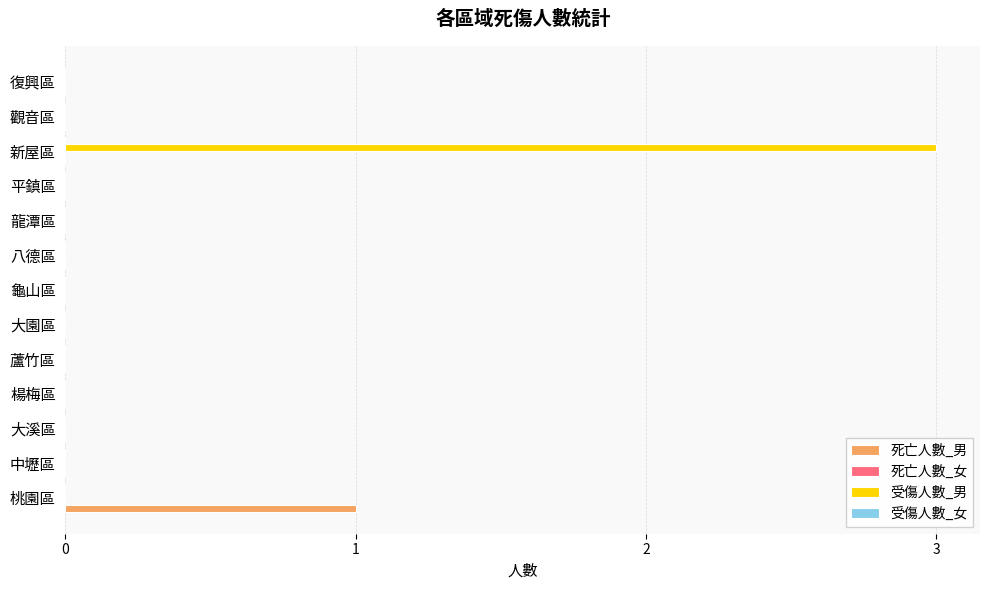

At which category is the sum across all series the highest?

新屋區